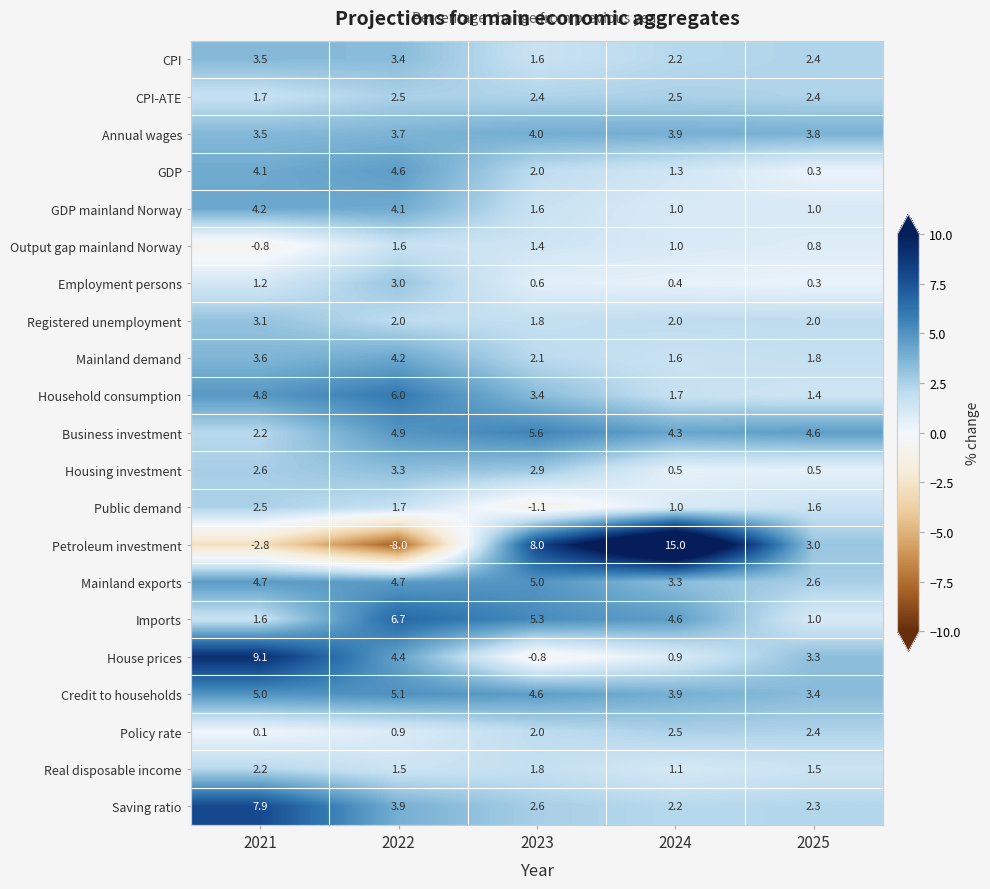

What is the difference between the highest and lowest values at 2024?

14.6